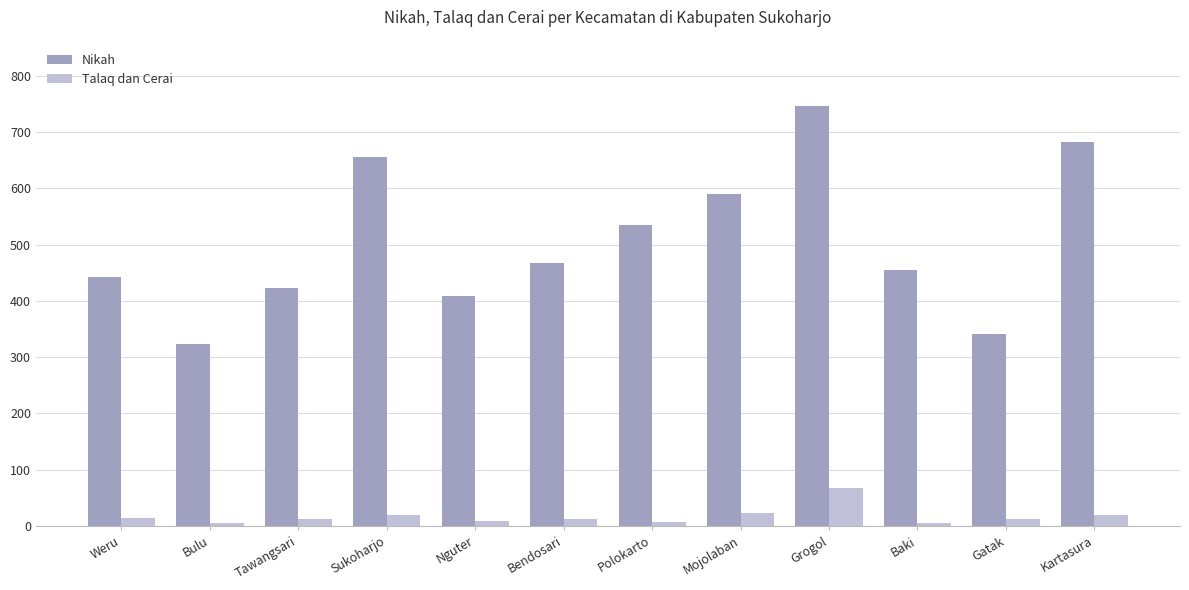

At which label does Talaq dan Cerai reach its peak?

Grogol